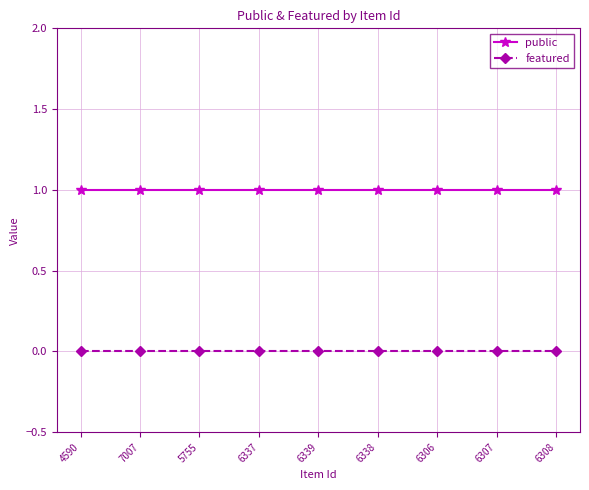

Is the value of featured at 5755 greater than the value of public at 6339?

No